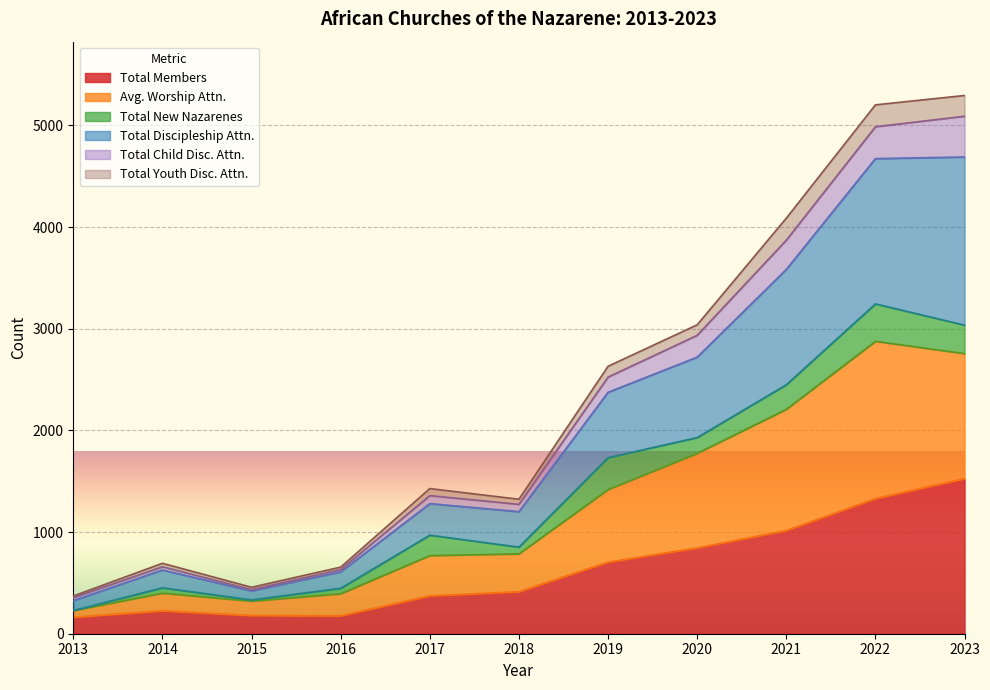

What is the highest value of the Total Members series?

1526